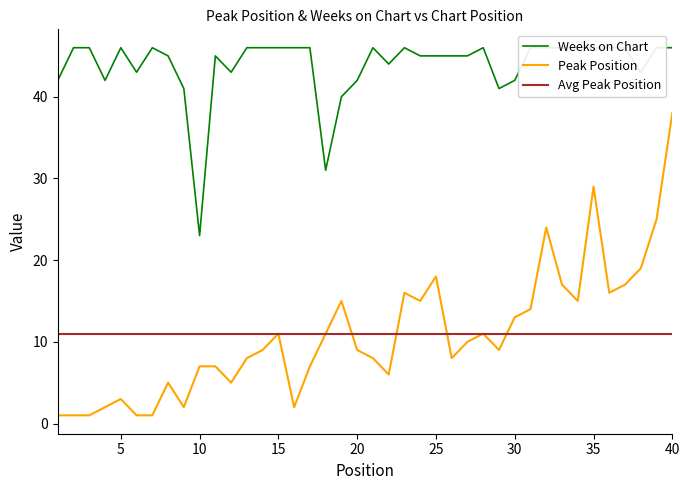

What is the difference between the second highest and minimum values in the Peak Position series?

28